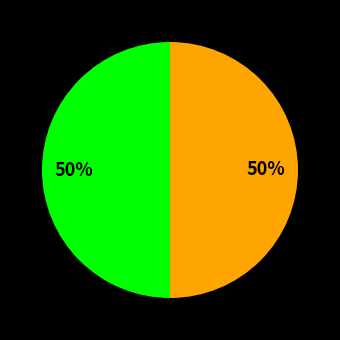

To the nearest percent, what is the average slice percentage?

50%